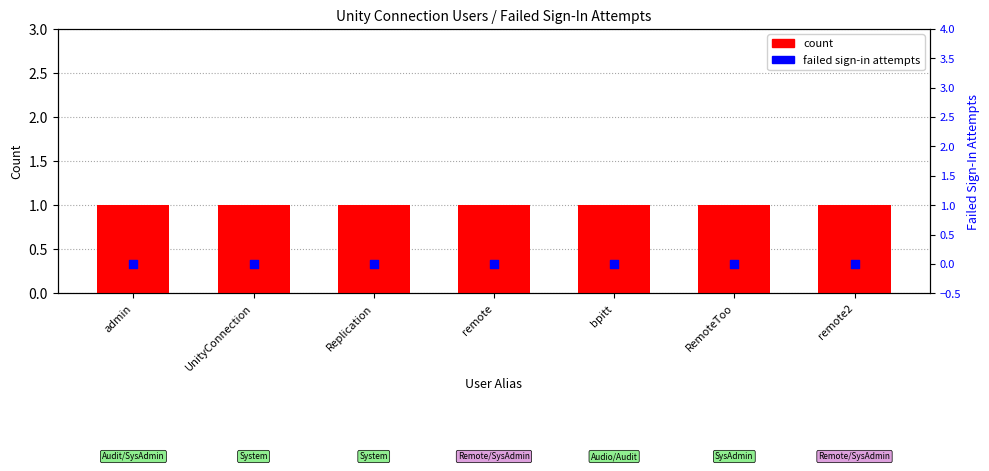

Which series reaches the minimum Y coordinate?

failed sign-in attempts